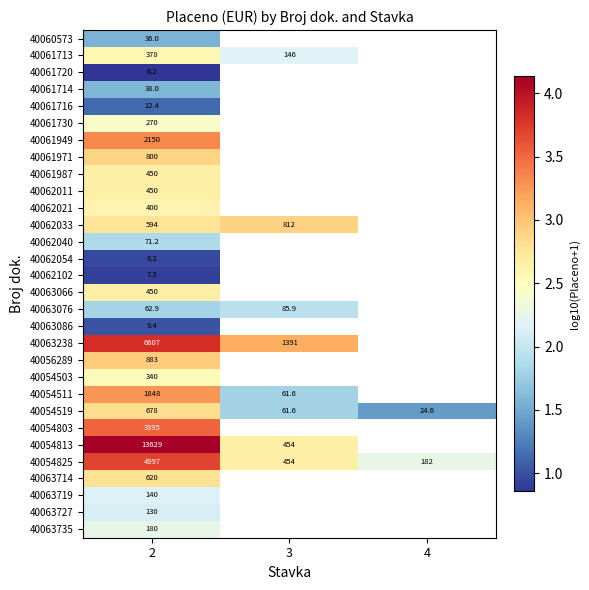

Rank the categories by 40054825 value from highest to lowest.

2, 3, 4